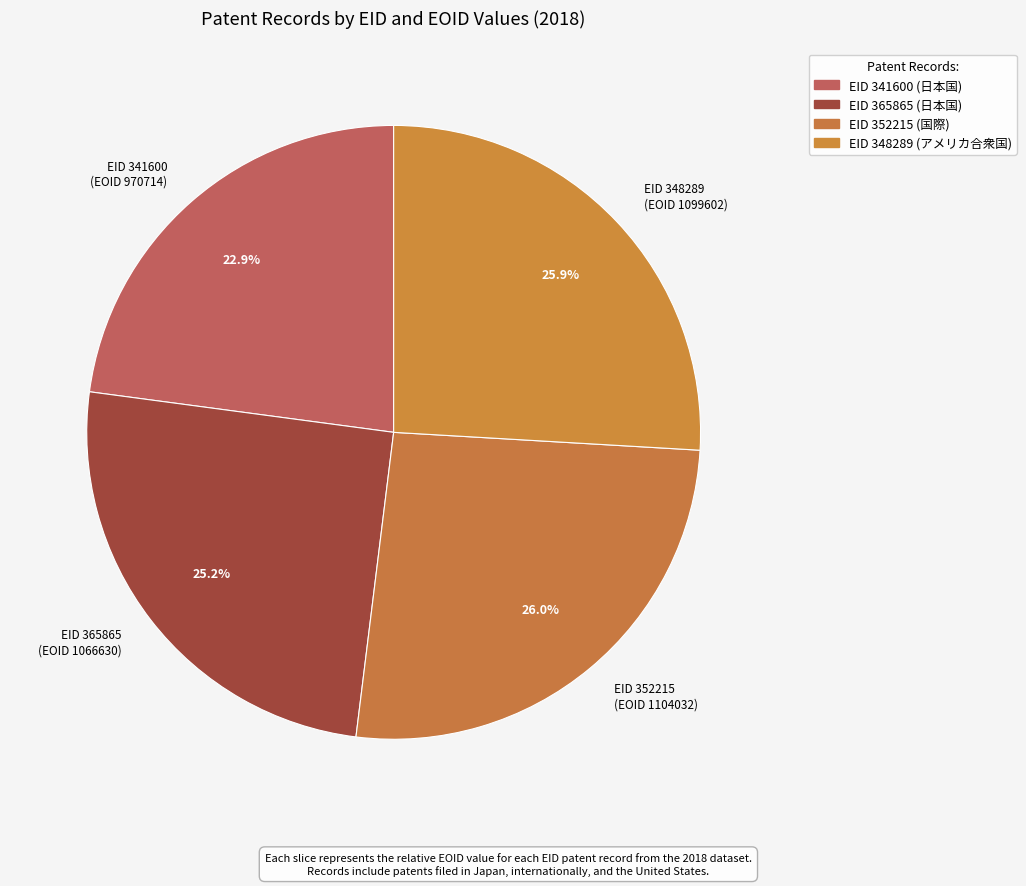

Does any single category account for the majority?

No